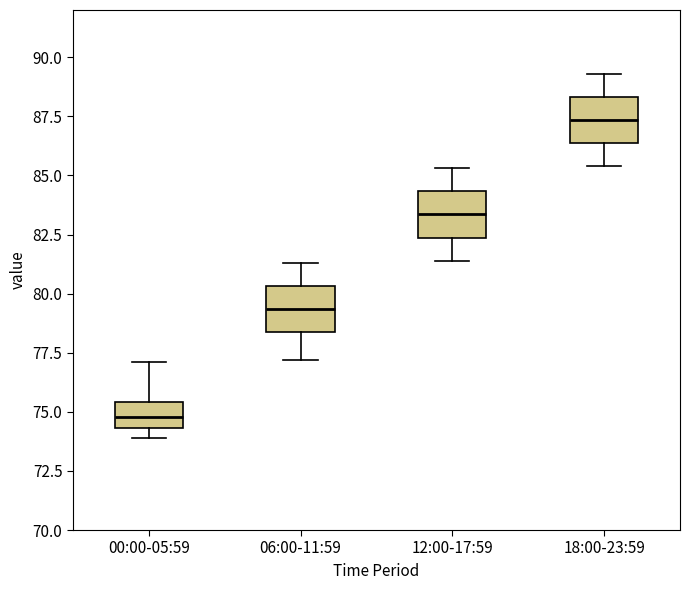

Reading left to right, transcribe this box plot: for each box, give where its median line is, the range the box spans, and where its two whiskers end, as read against the y-axis. The values are not printed on the chart, so give them approximately, as read against the axis.

00:00-05:59: median 75.0, box 74.5 to 75.5, whiskers 74.0 to 77.0
06:00-11:59: median 79.5, box 78.5 to 80.5, whiskers 77.0 to 81.5
12:00-17:59: median 83.5, box 82.5 to 84.5, whiskers 81.5 to 85.5
18:00-23:59: median 87.5, box 86.5 to 88.5, whiskers 85.5 to 89.5